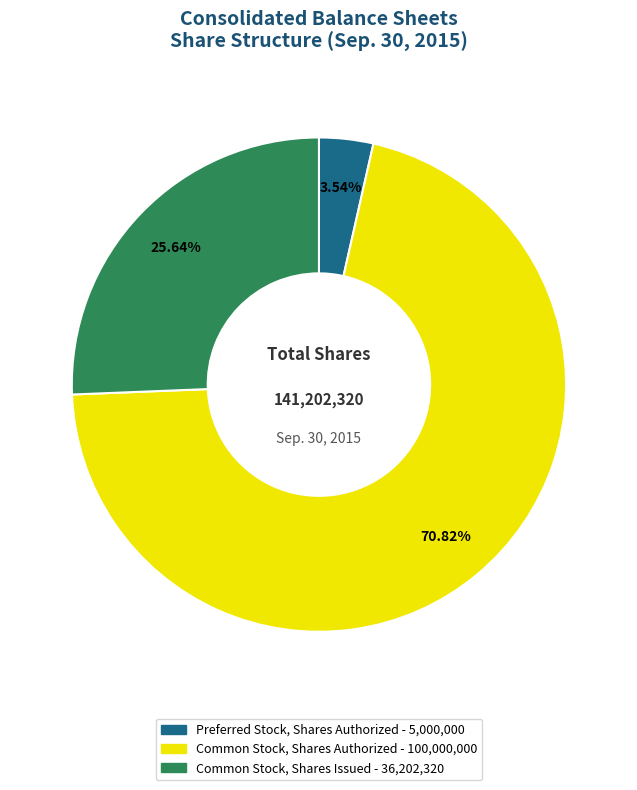

Rank the categories by value from highest to lowest.

Common Stock, Shares Authorized, Common Stock, Shares Issued, Preferred Stock, Shares Authorized